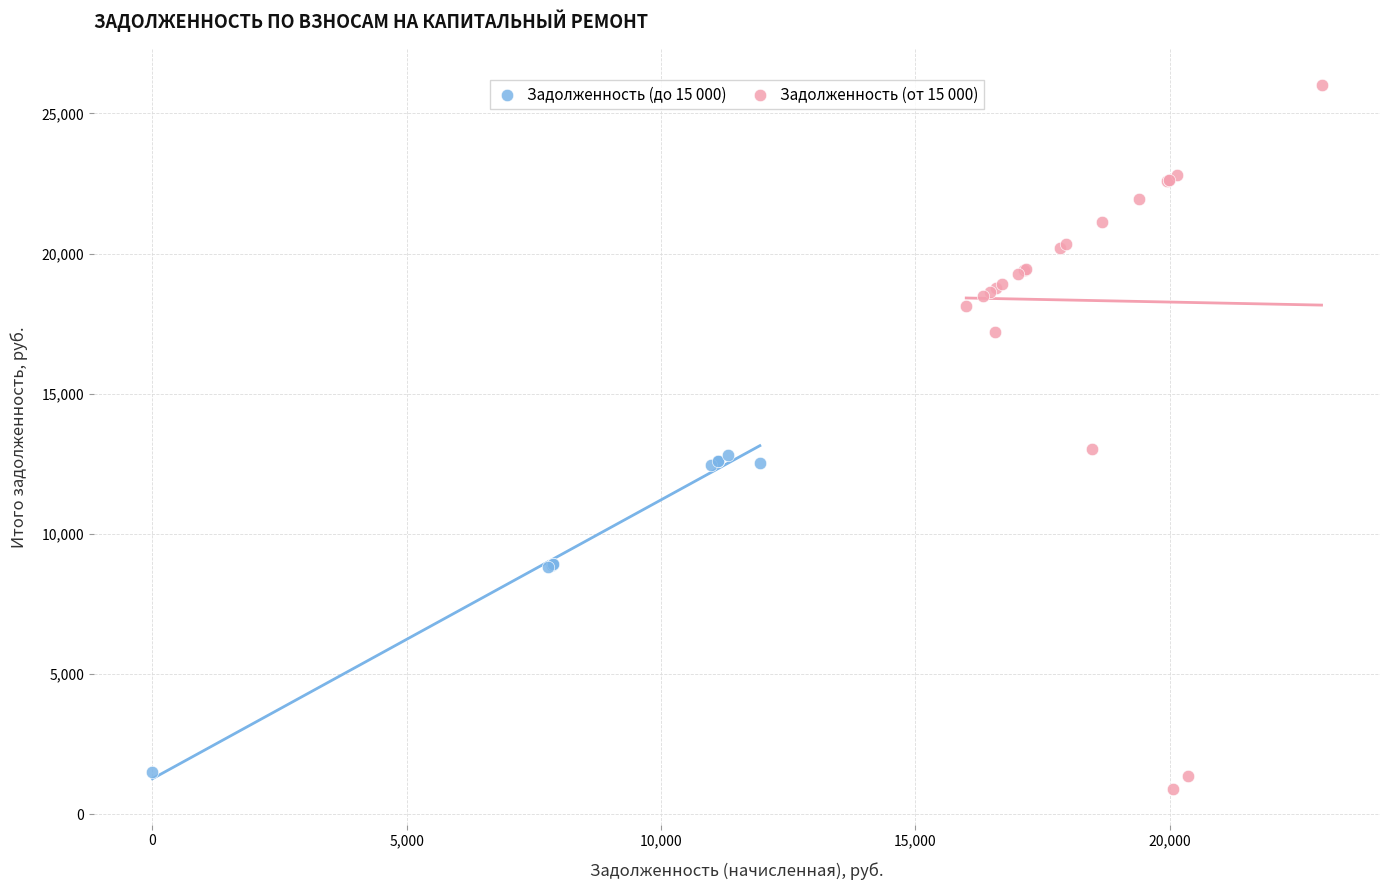

Which series has the largest Y range (max minus min)?

Задолженность (от 15 000)